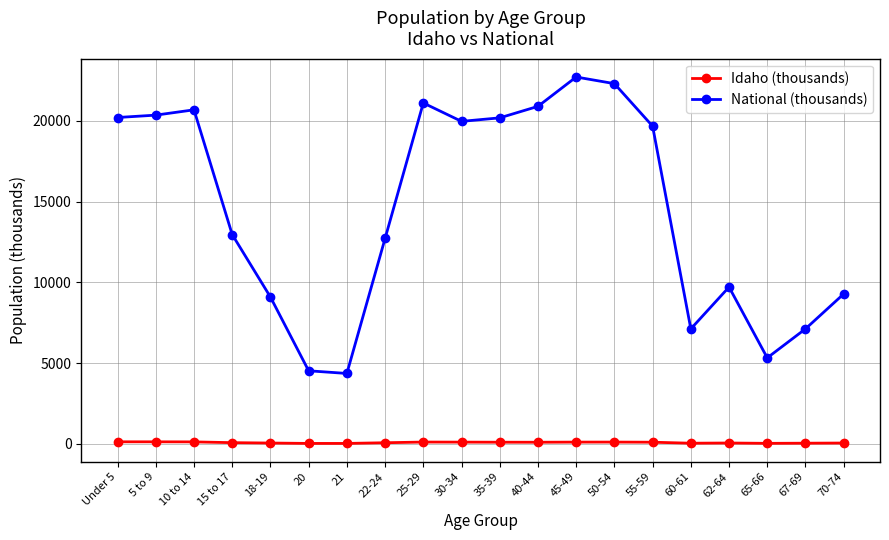

What is the label of the 12th point from the left?

40-44